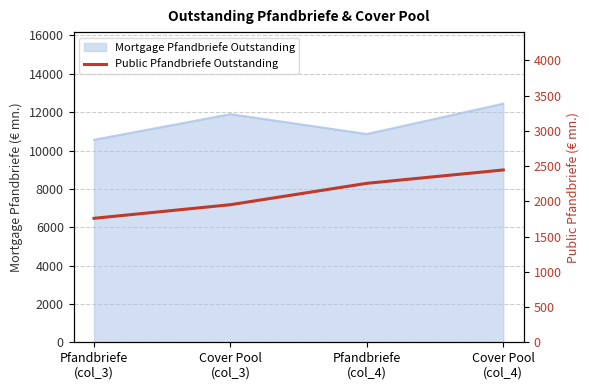

What position from the left is Pfandbriefe
(col_4)?

3